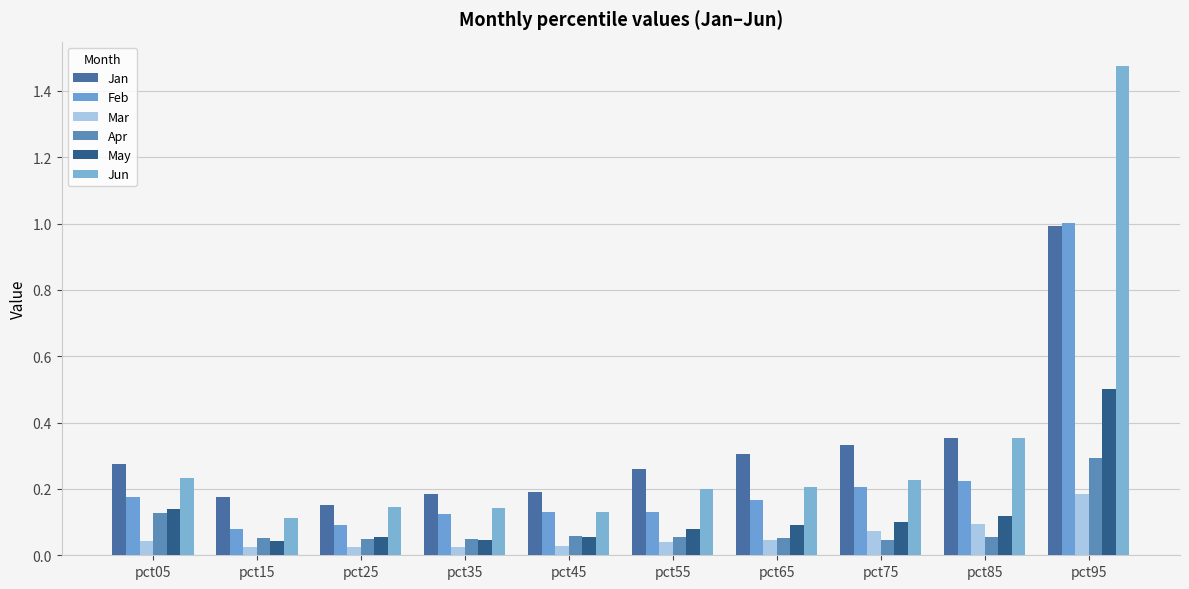

Is it true that Jan equals 0.3 at pct75?

True